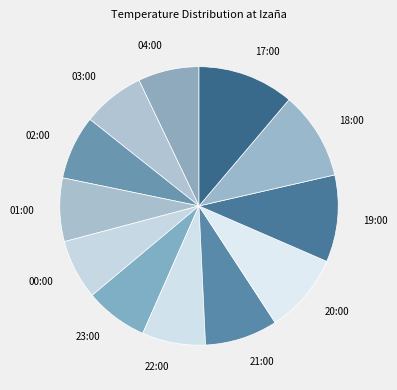

Do 04:00 and 00:00 together represent more than half of the pie?

No